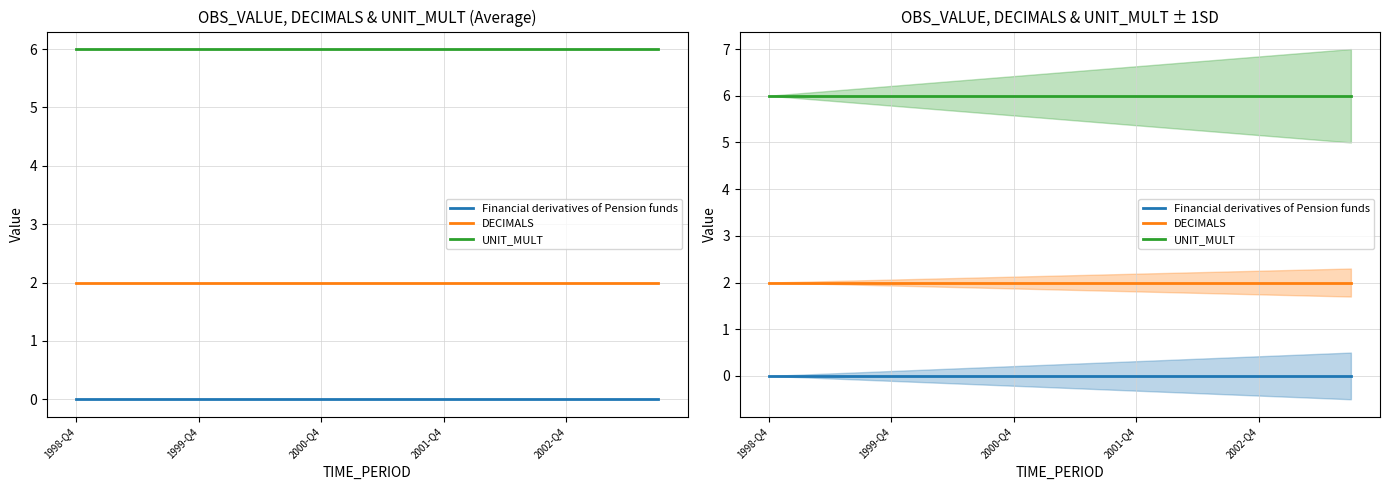

How many lines are shown in the chart?

3